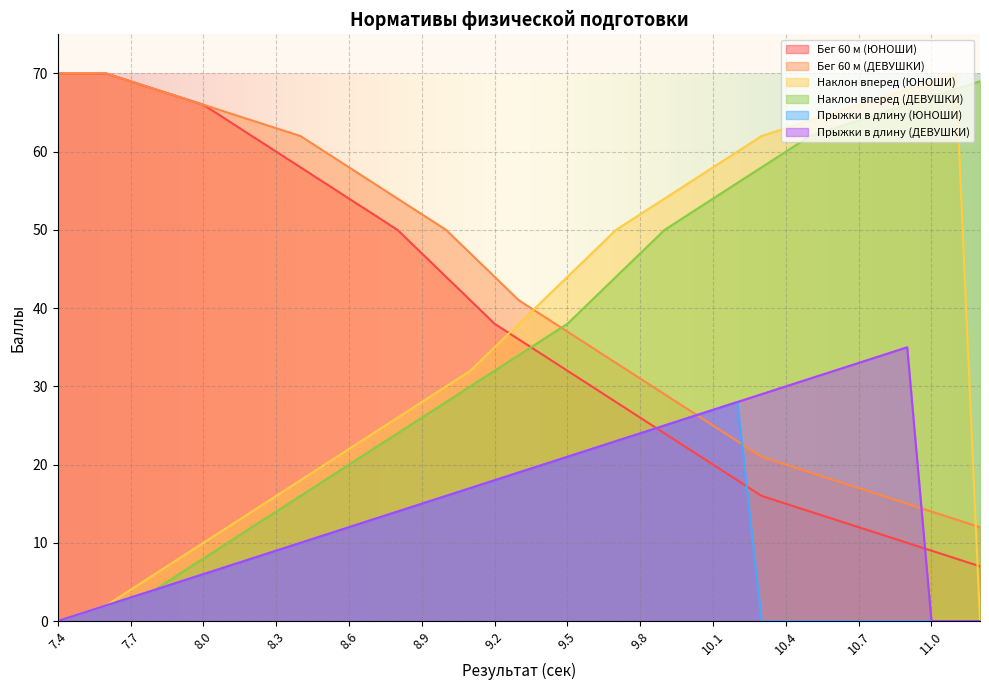

Which has a higher value, 11.2 or 9.2?

9.2